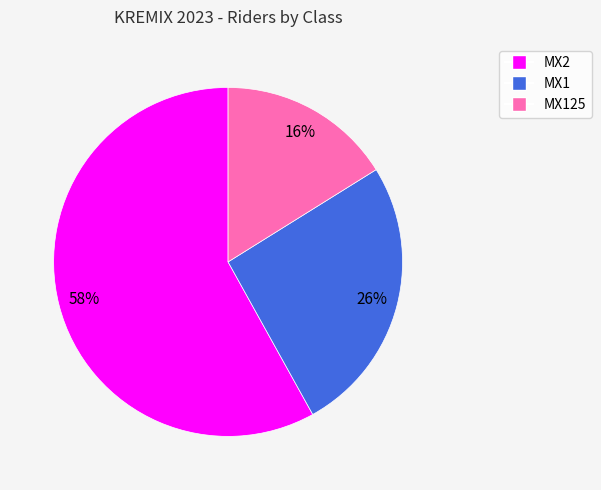

To the nearest percent, what is the average slice percentage?

33%